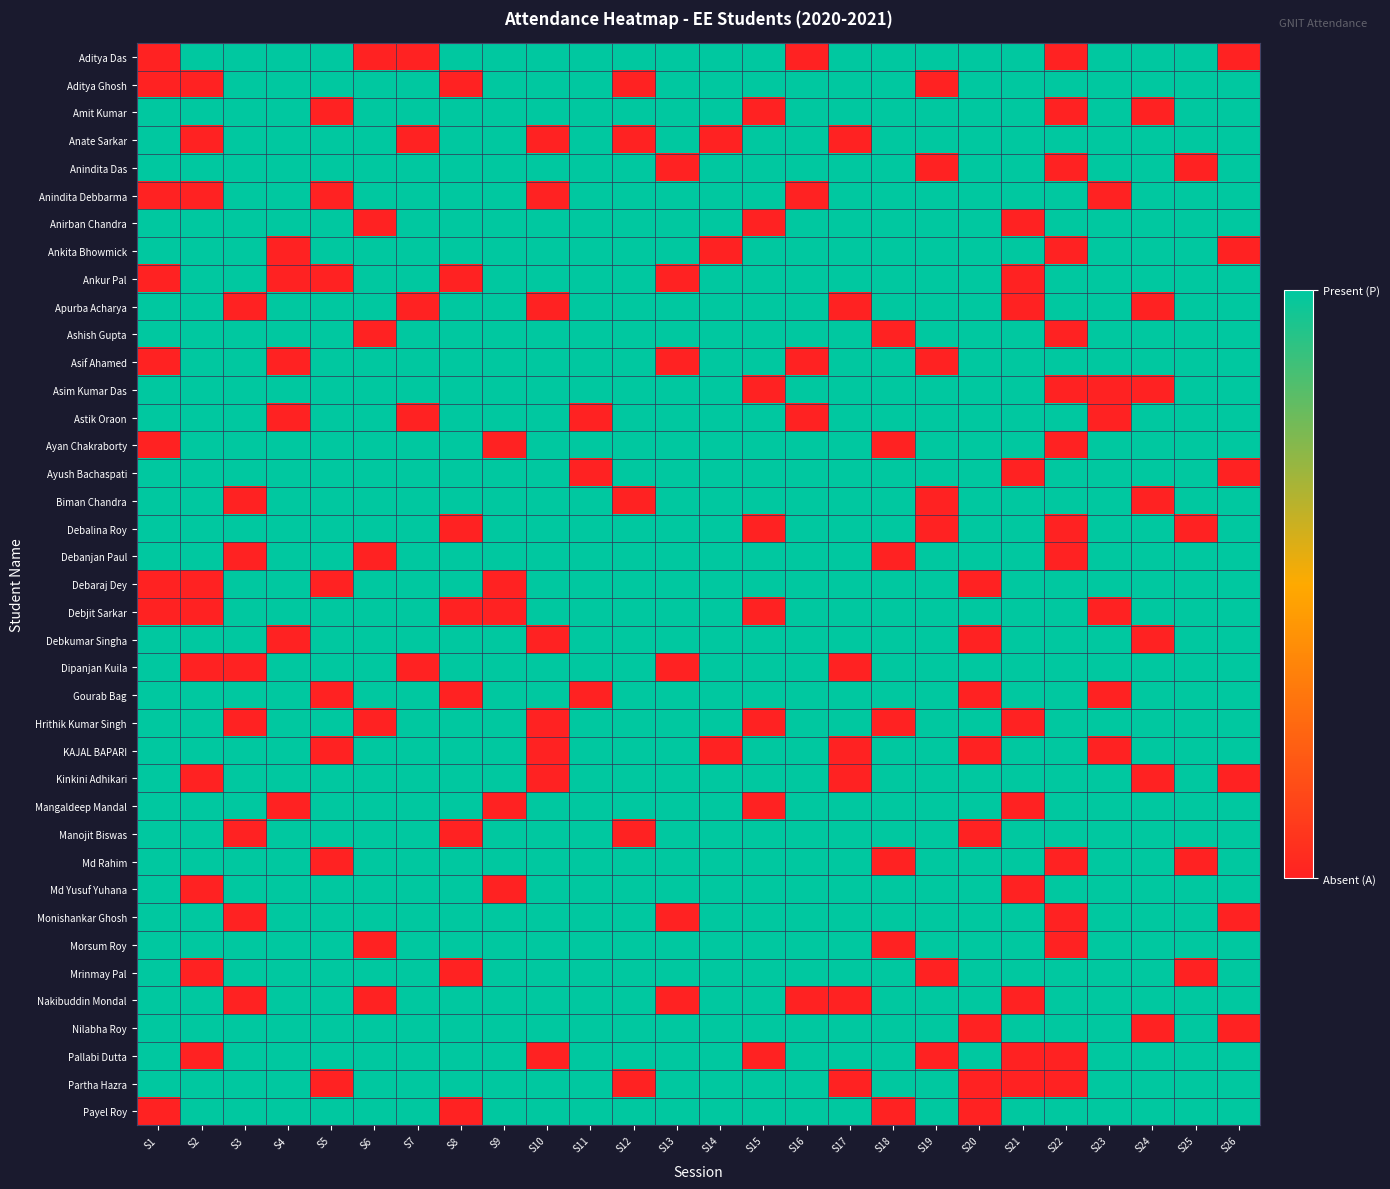

Rank the series by their maximum value, from highest to lowest.

Aditya Das, Aditya Ghosh, Amit Kumar, Anate Sarkar, Anindita Das, Anindita Debbarma, Anirban Chandra, Ankita Bhowmick, Ankur Pal, Apurba Acharya, Ashish Gupta, Asif Ahamed, Asim Kumar Das, Astik Oraon, Ayan Chakraborty, Ayush Bachaspati, Biman Chandra, Debalina Roy, Debanjan Paul, Debaraj Dey, Debjit Sarkar, Debkumar Singha, Dipanjan Kuila, Gourab Bag, Hrithik Kumar Singh, KAJAL BAPARI, Kinkini Adhikari, Mangaldeep Mandal, Manojit Biswas, Md Rahim, Md Yusuf Yuhana, Monishankar Ghosh, Morsum Roy, Mrinmay Pal, Nakibuddin Mondal, Nilabha Roy, Pallabi Dutta, Partha Hazra, Payel Roy